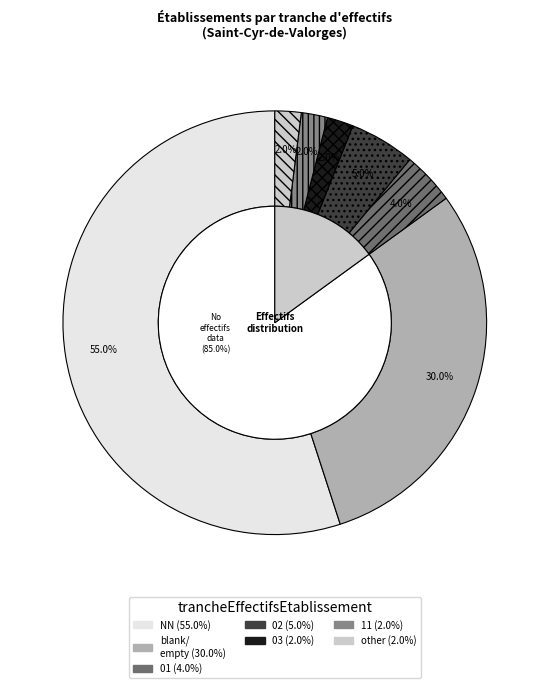

The 03 slice represents 1% of the pie. True or false?

False